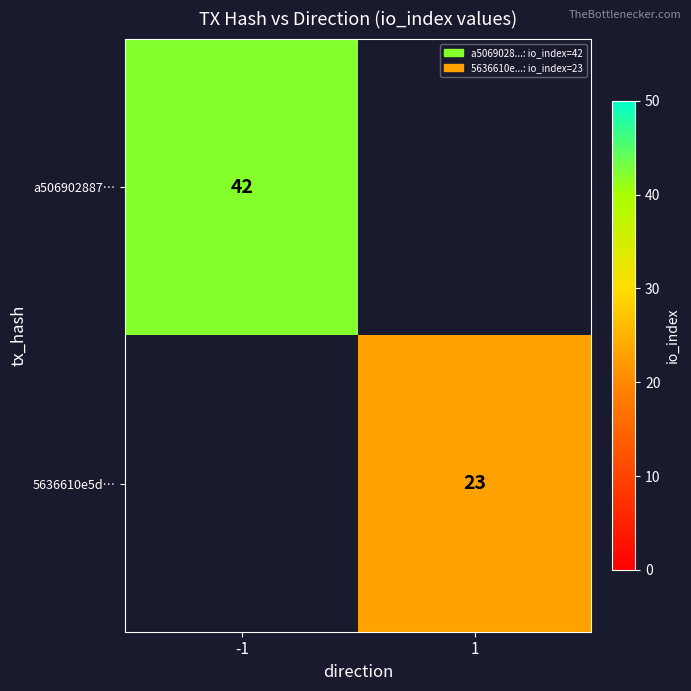

Is it true that a506902887… equals 42 at -1?

True